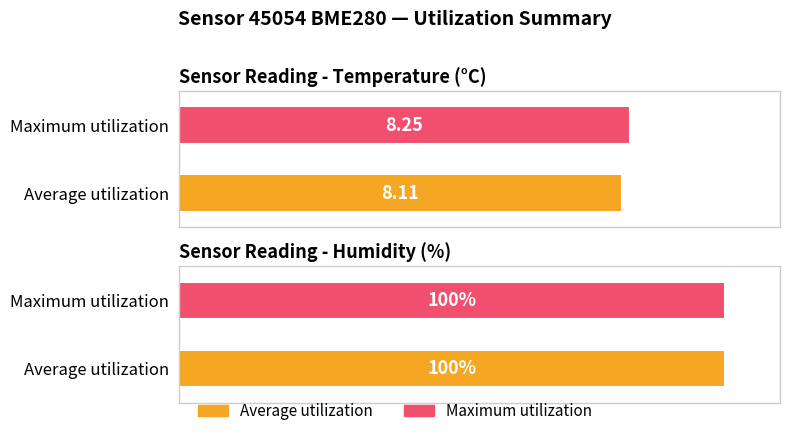

Which has a higher value, temperature or humidity?

humidity